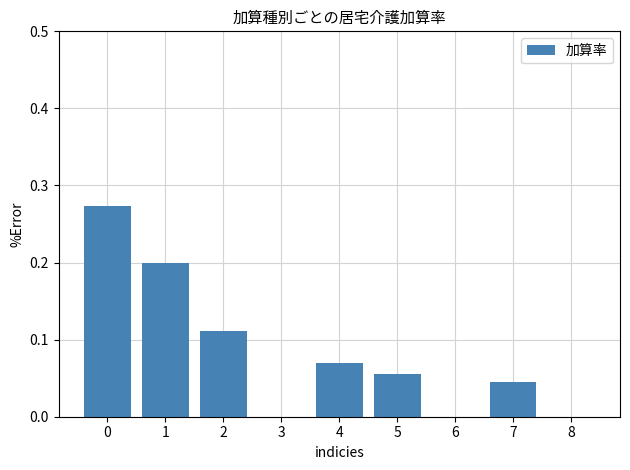

Which has a higher value, 3 or 5?

5